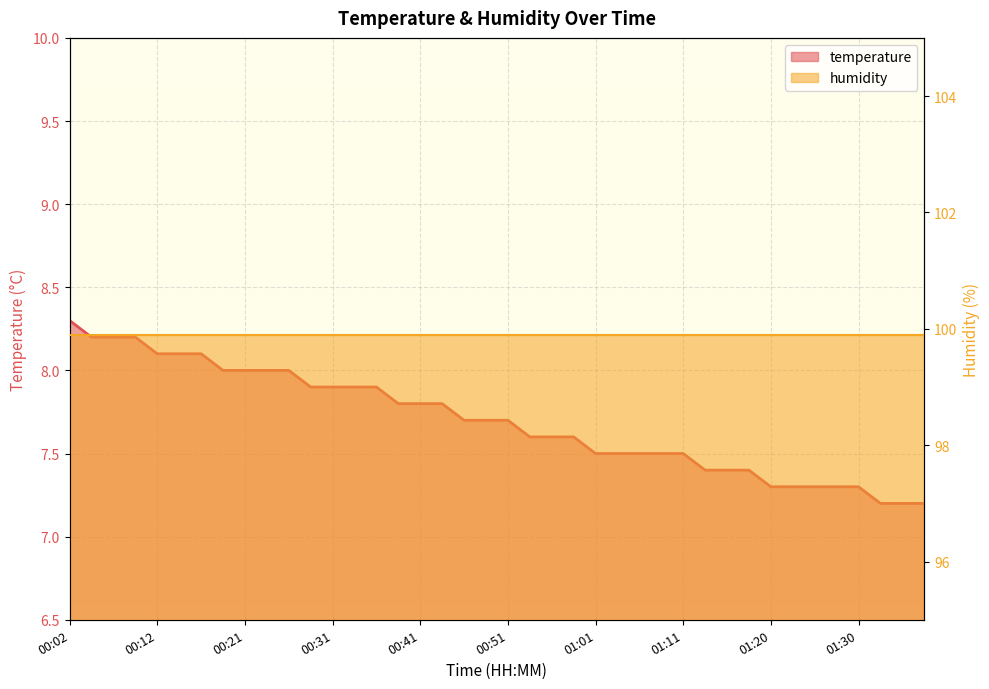

Which category has the lowest value across all series?

37